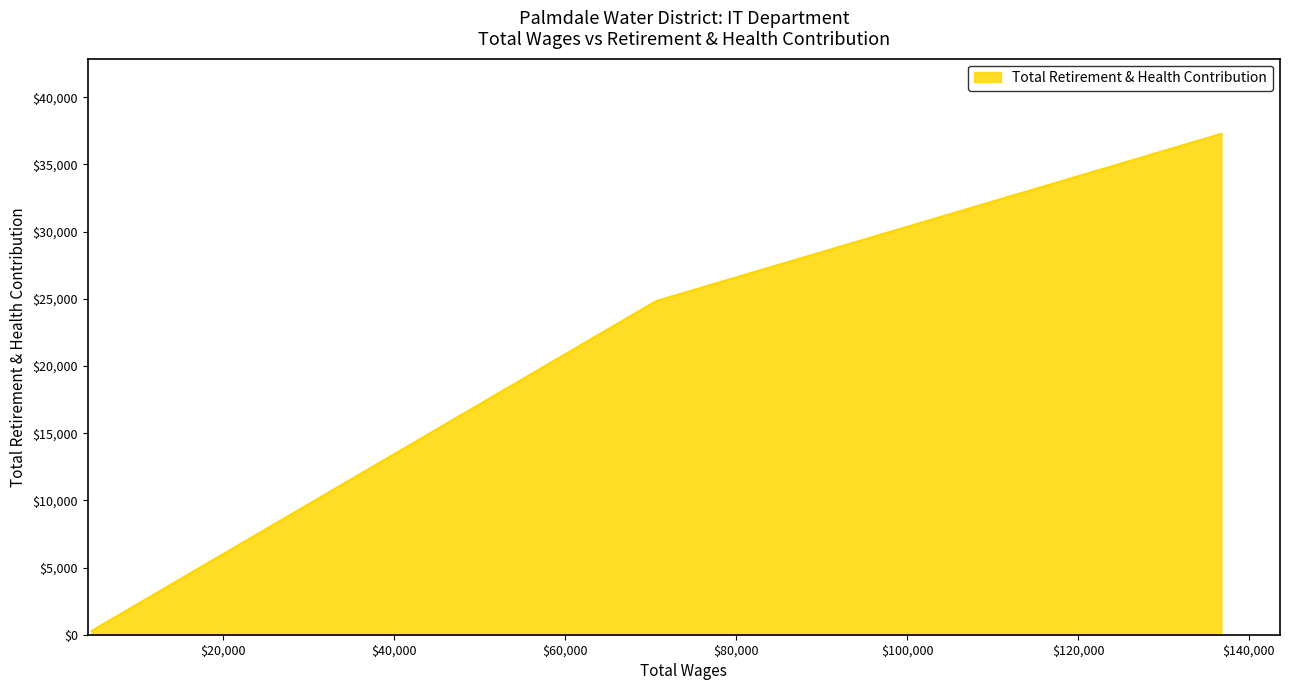

Does the chart have visible grid lines?

No